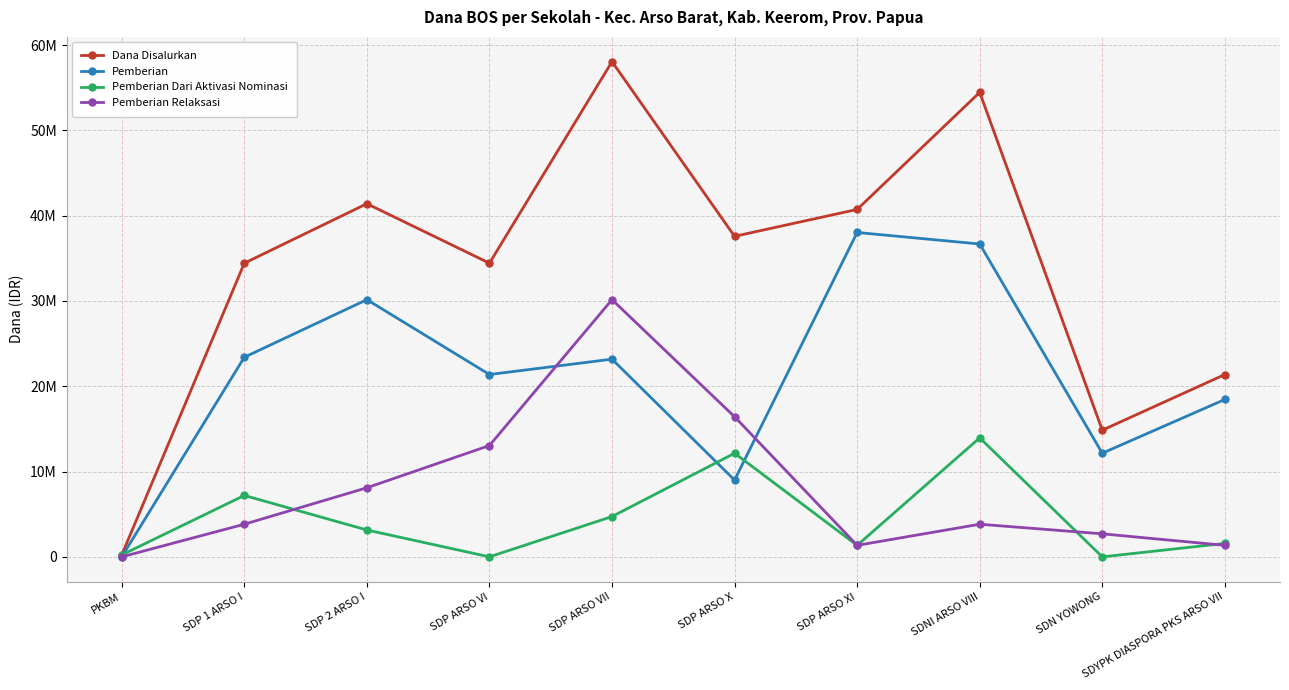

What position from the right is SDP ARSO VI?

7